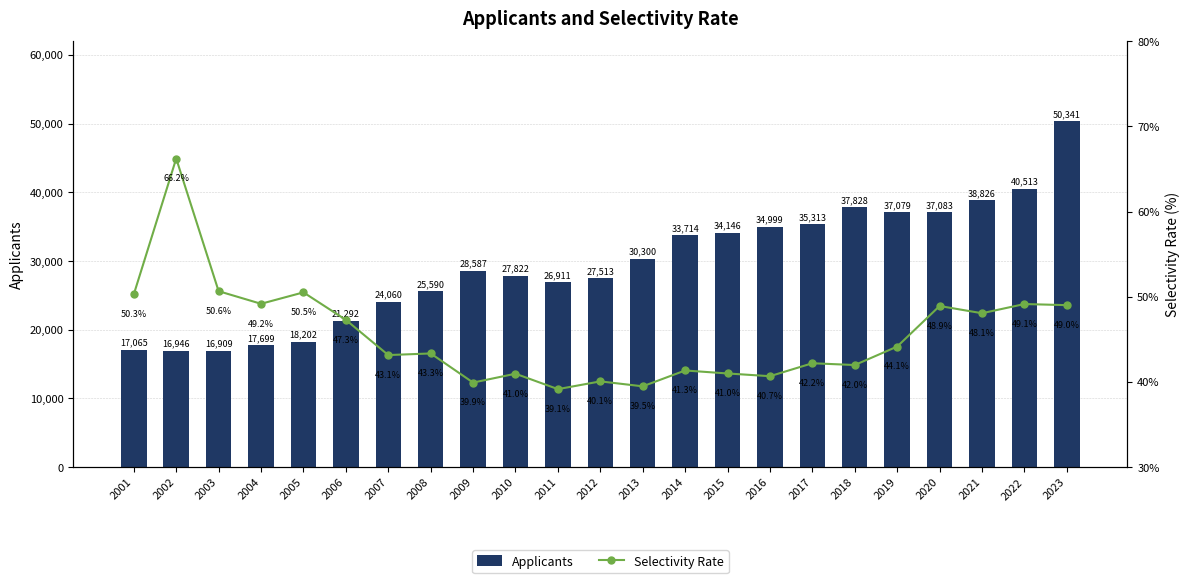

Is the value of Applicants at 2019 greater than the value of Selectivity Rate at 2004?

Yes